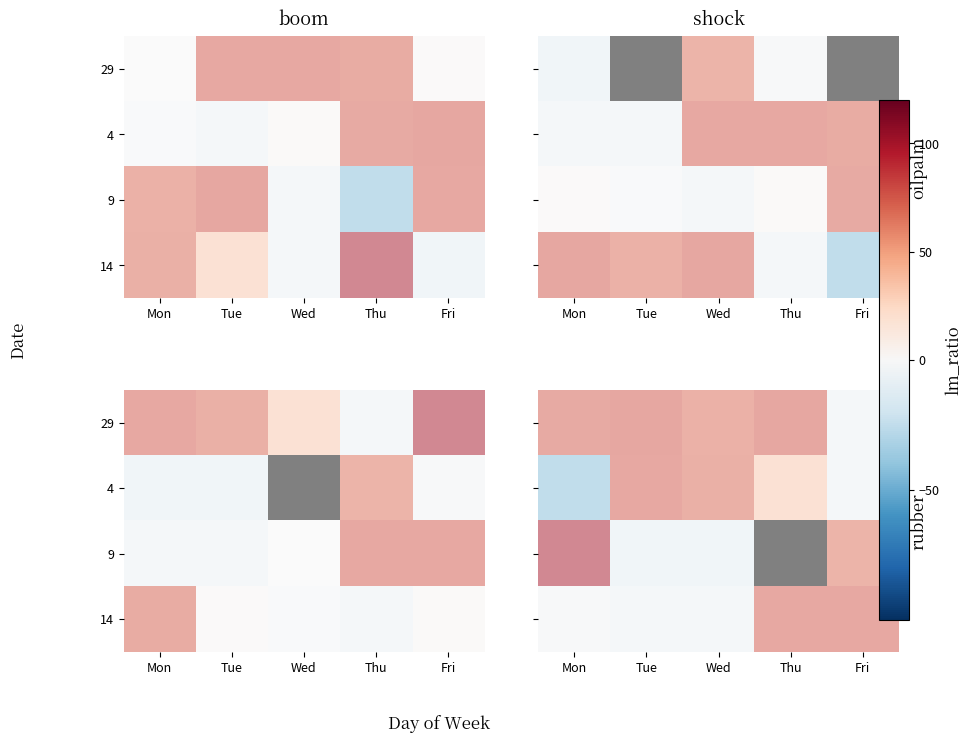

At which category is the sum across all series the highest?

Thu